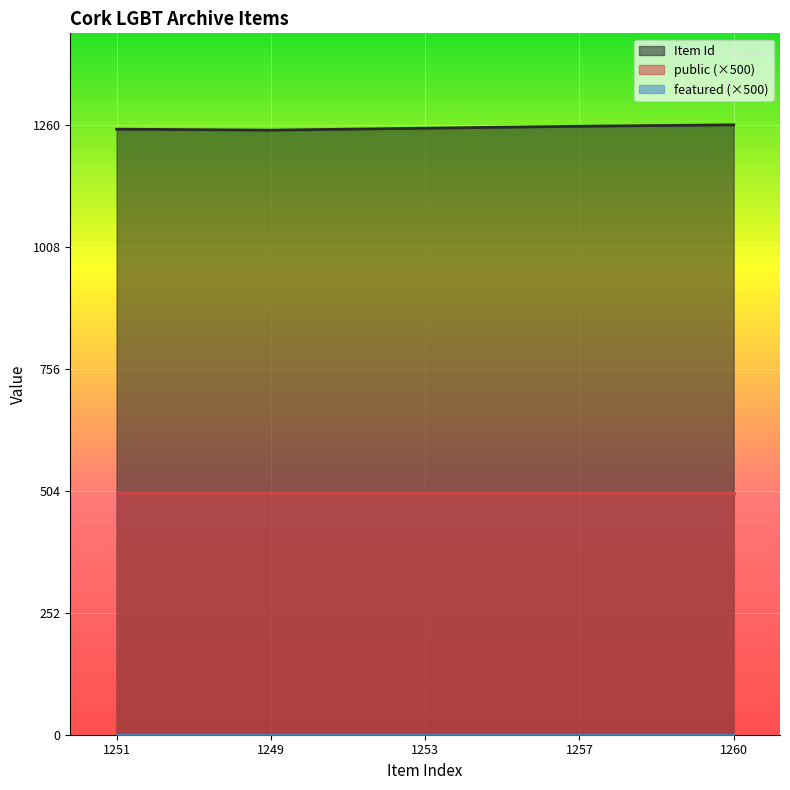

What position from the right is 2023-07-01 (1253)?

3